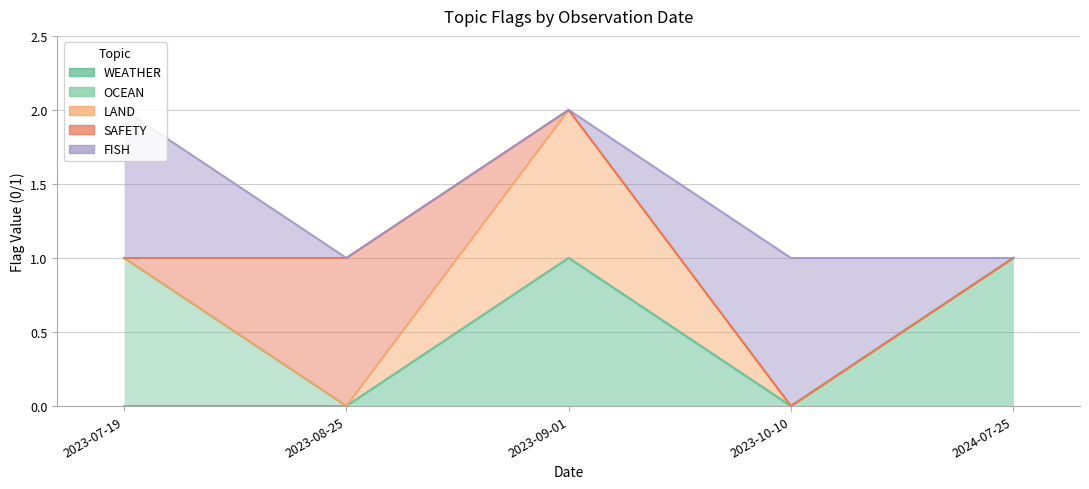

Which series has the widest spread of values?

WEATHER